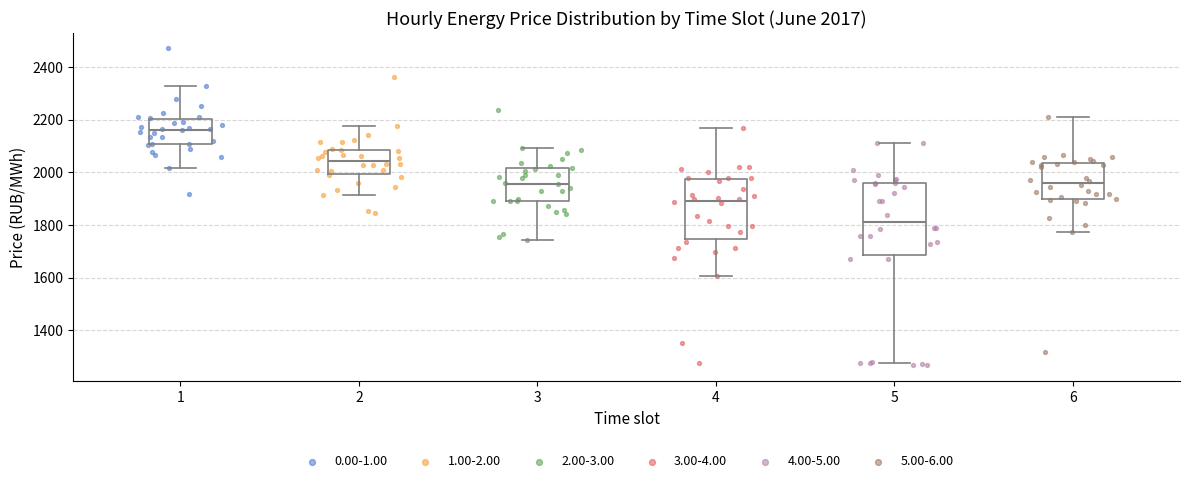

Which box has the highest median line?

1